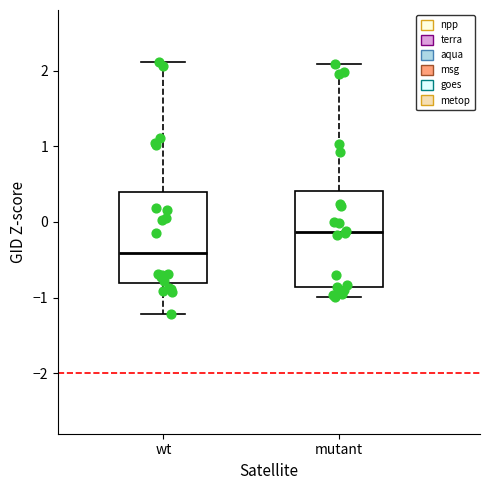

Reading left to right, read every box against the y-axis: the position of its median line, the range the box covers, and the ends of its whiskers. The values are not printed on the chart, so give them approximately, as read against the axis.

wt: median -0.4, box -0.8 to 0.4, whiskers -1.2 to 2.1
mutant: median -0.1, box -0.9 to 0.4, whiskers -1.0 to 2.1